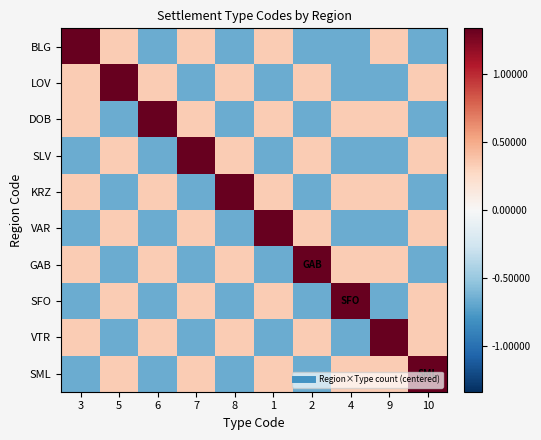

Which series has the largest range (max minus min)?

BLG